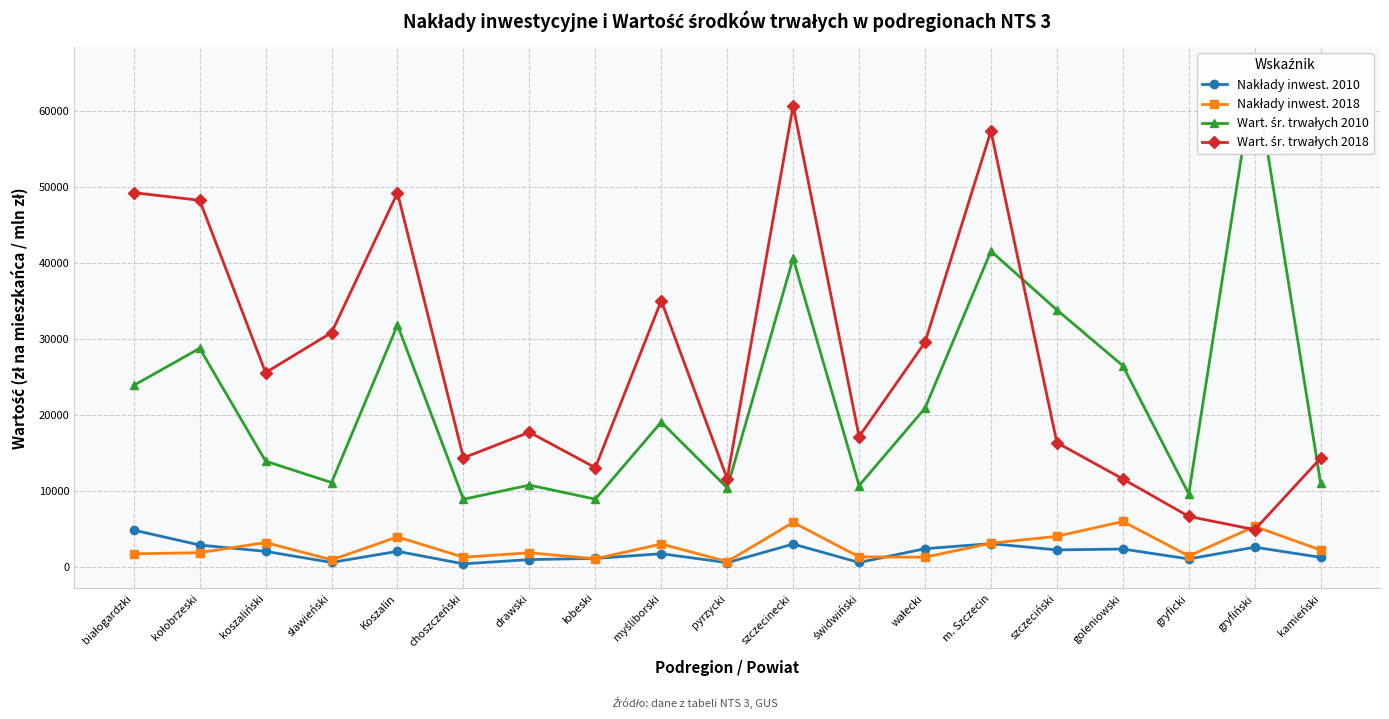

What is the total value across all series at łobeski?

24341